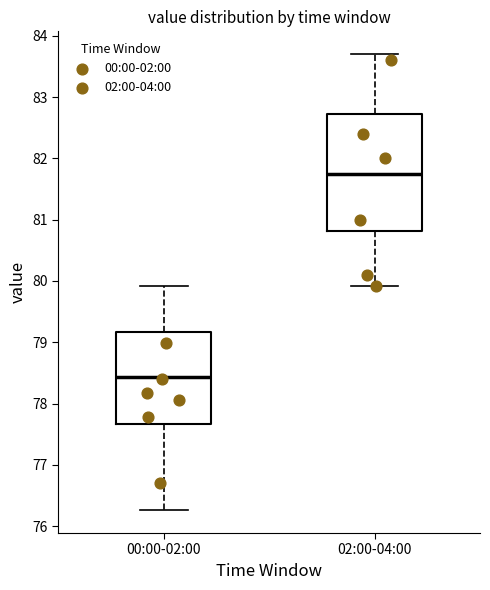

Which box has the lowest median line?

00:00-02:00